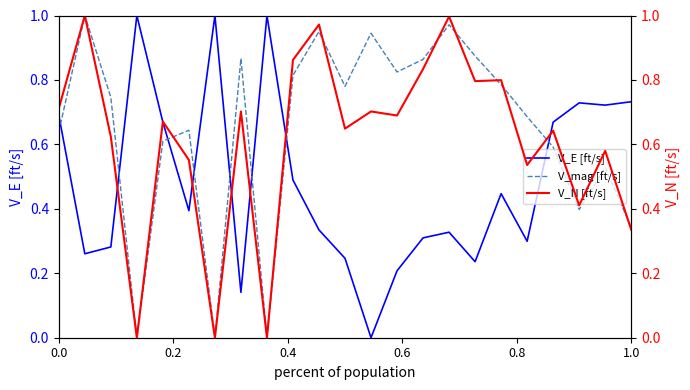

What is the value of the V_E [ft/s] point at the 16th from the left?

0.3